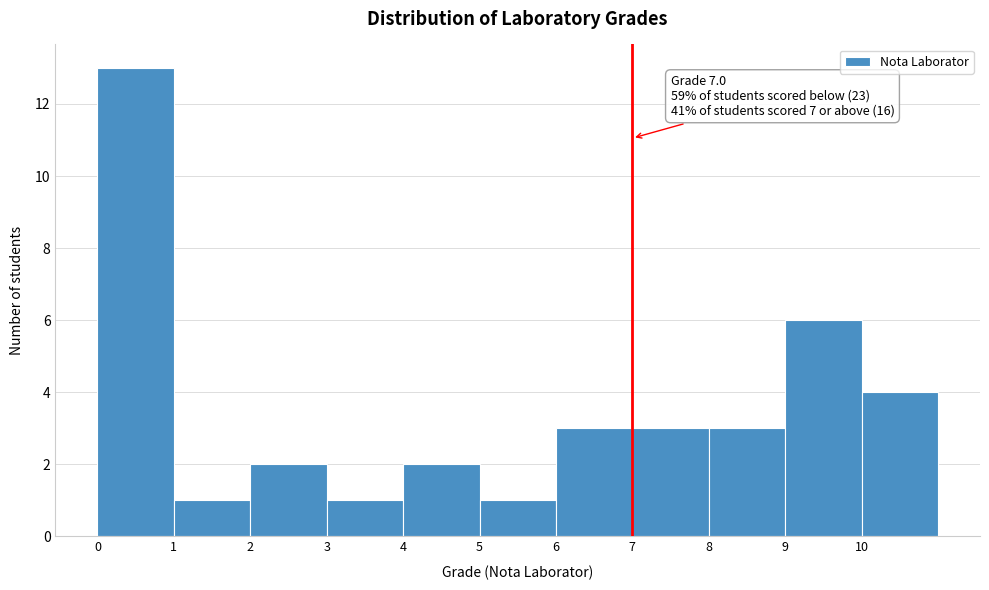

Which range on the x-axis has the tallest bar?

0 to 1